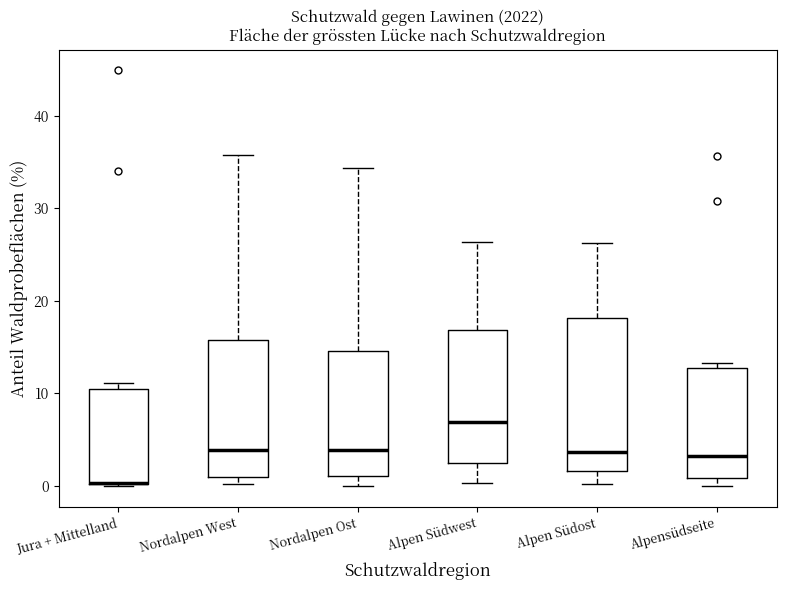

Reading left to right, transcribe this box plot: for each box, give where its median line is, the range the box spans, and where its two whiskers end, as read against the y-axis. The values are not printed on the chart, so give them approximately, as read against the axis.

Jura + Mittelland: median 0 (drawn on the box's lower edge), box 0 to 10, whiskers 0 to 11
Nordalpen West: median 4, box 1 to 16, whiskers 0 to 36
Nordalpen Ost: median 4, box 1 to 15, whiskers 0 to 34
Alpen Südwest: median 7, box 2 to 17, whiskers 0 to 26
Alpen Südost: median 4, box 2 to 18, whiskers 0 to 26
Alpensüdseite: median 3, box 1 to 13, whiskers 0 to 13 (just above the box's upper edge)